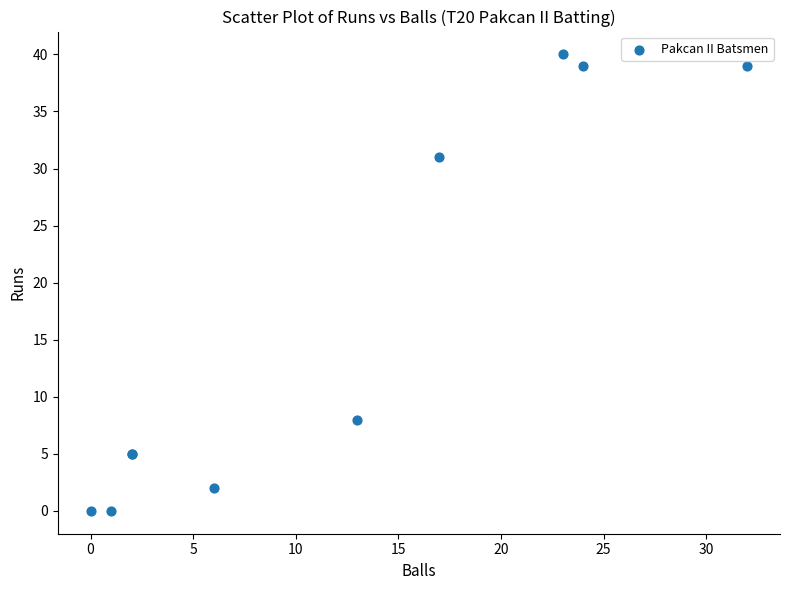

What Y value in the scatter plot is closest to 20?

31